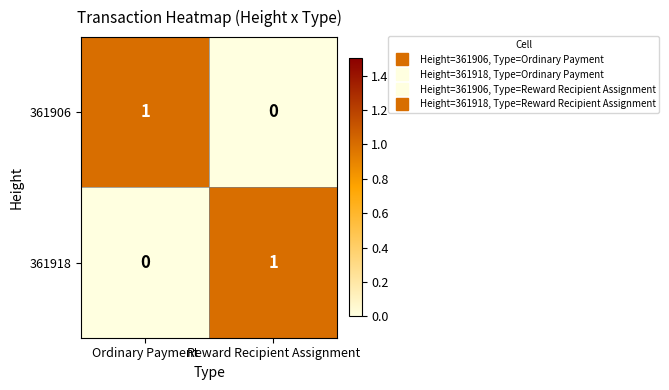

True or false: 361906 has a value of 0 at Ordinary Payment.

False